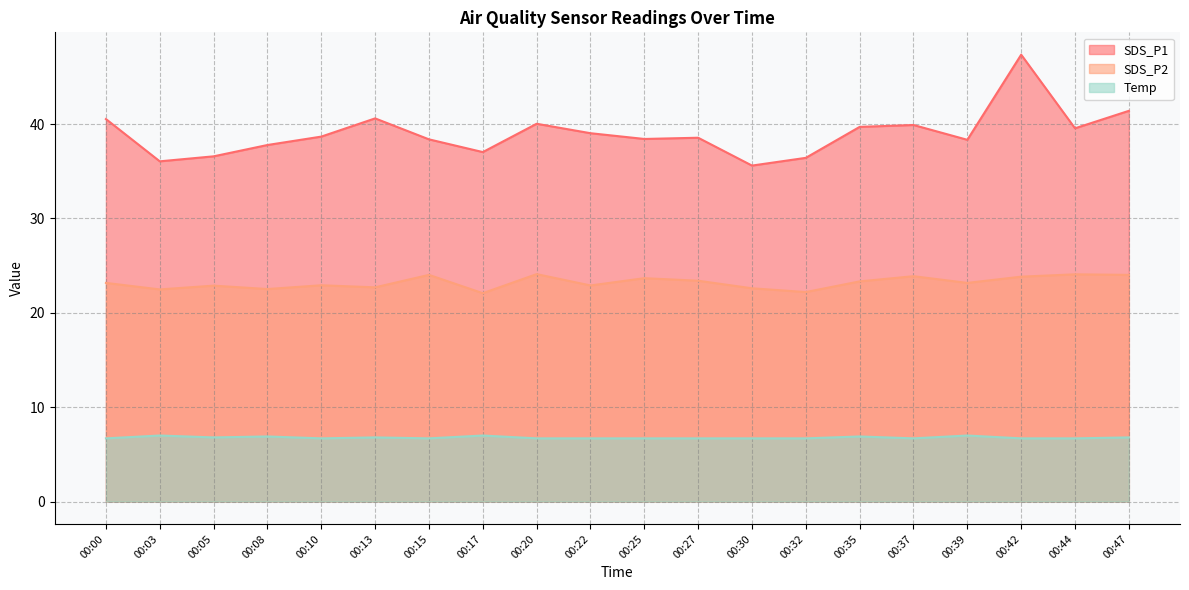

Reading right to left, what are all the values shown in this chart?

SDS_P1: 00:47=41.4	00:44=39.5	00:42=47.4	00:39=38.3	00:37=39.9	00:35=39.7	00:32=36.4	00:30=35.6	00:27=38.5	00:25=38.4	00:22=39.0	00:20=40.0	00:17=37.0	00:15=38.4	00:13=40.6	00:10=38.7	00:08=37.8	00:05=36.6	00:03=36.0	00:00=40.5
SDS_P2: 00:47=24.0	00:44=24.1	00:42=23.8	00:39=23.2	00:37=23.9	00:35=23.3	00:32=22.2	00:30=22.6	00:27=23.4	00:25=23.7	00:22=22.9	00:20=24.1	00:17=22.1	00:15=24.0	00:13=22.7	00:10=22.9	00:08=22.5	00:05=22.9	00:03=22.5	00:00=23.2
Temp: 00:47=6.8	00:44=6.7	00:42=6.7	00:39=7.0	00:37=6.7	00:35=6.9	00:32=6.7	00:30=6.7	00:27=6.7	00:25=6.7	00:22=6.7	00:20=6.7	00:17=7.0	00:15=6.7	00:13=6.8	00:10=6.7	00:08=6.9	00:05=6.8	00:03=7.0	00:00=6.7